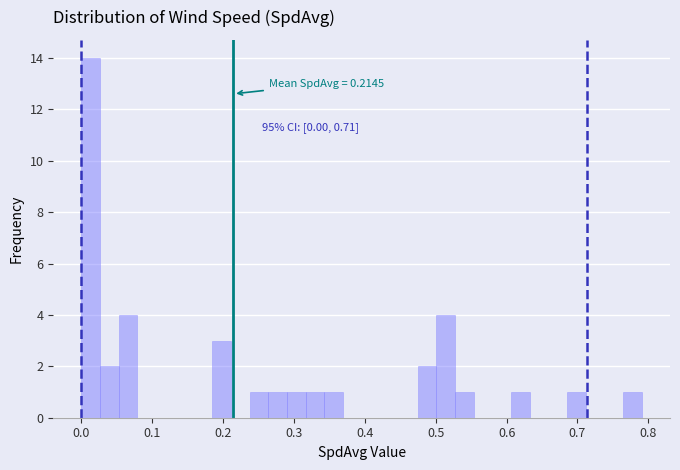

Read against the x-axis, roughly where is the centre of the tallest bar?

0.01